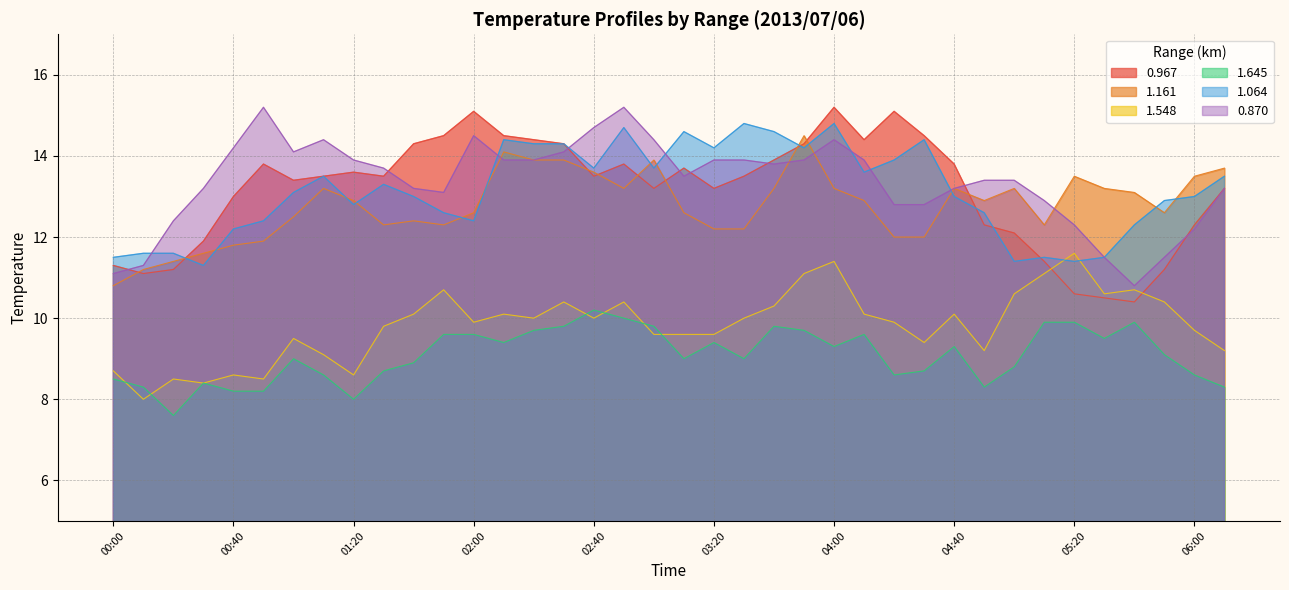

What is the smallest value displayed?

7.6